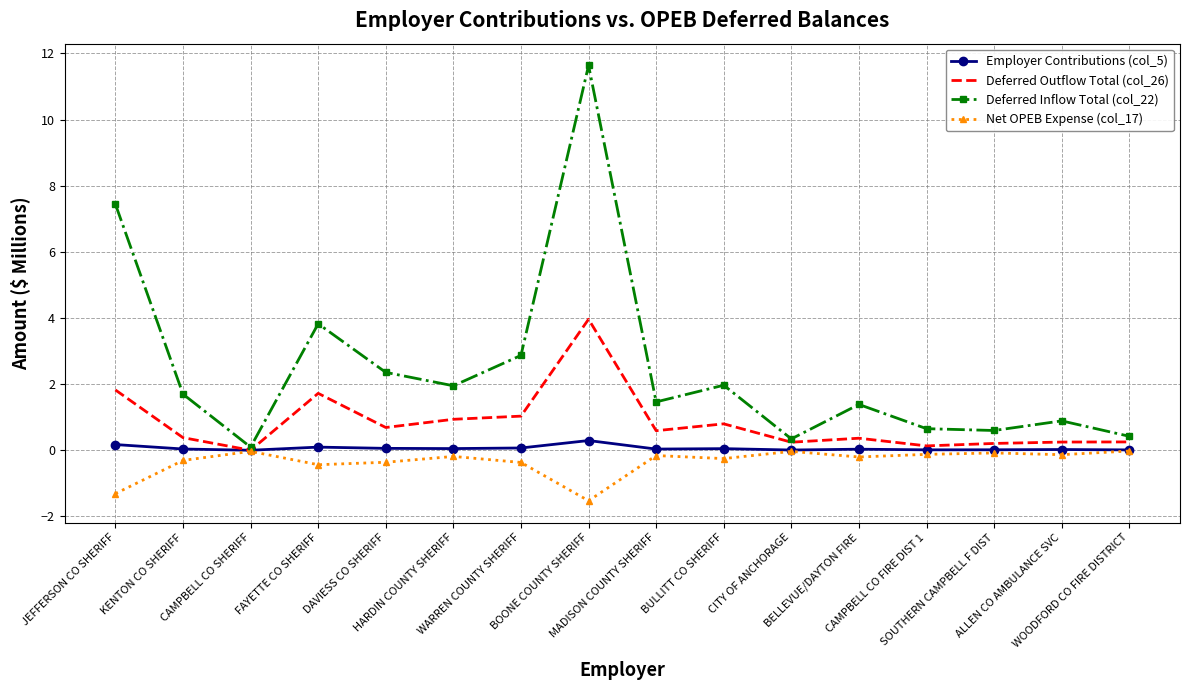

Rank the series by their maximum value, from lowest to highest.

Net OPEB Expense (col_17), Employer Contributions (col_5), Deferred Outflow Total (col_26), Deferred Inflow Total (col_22)